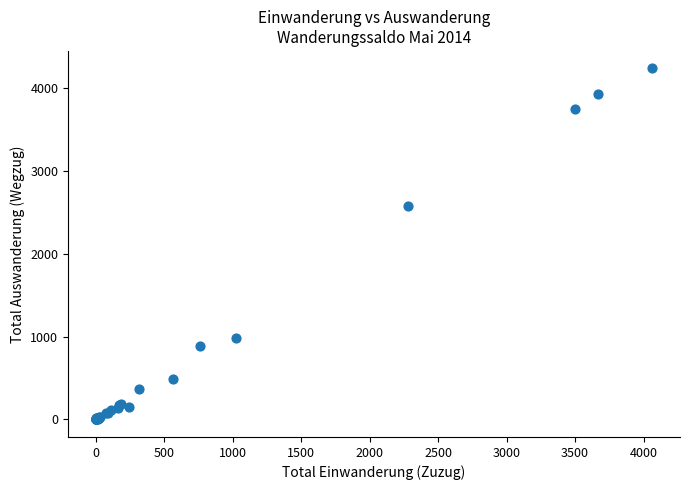

What Y value in the scatter plot is closest to 2119?

2574